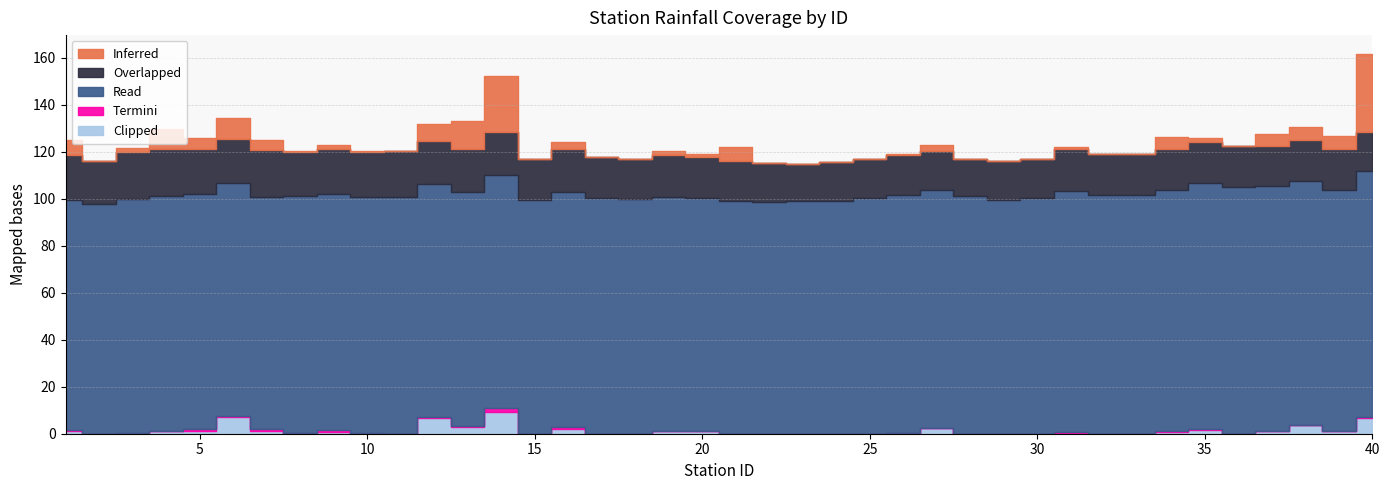

At which label does Clipped reach its minimum?

2